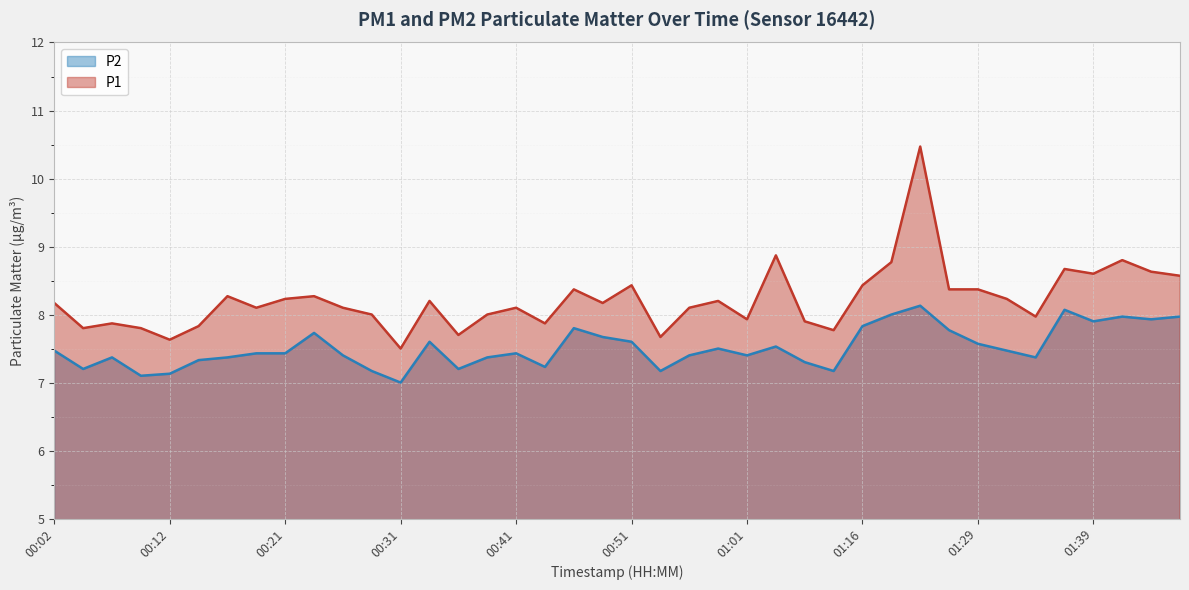

Reading left to right, what are all the values shown in this chart?

P1: 8.2	7.8	7.9	7.8	7.6	7.8	8.3	8.1	8.2	8.3	8.1	8.0	7.5	8.2	7.7	8.0	8.1	7.9	8.4	8.2	8.4	7.7	8.1	8.2	7.9	8.9	7.9	7.8	8.4	8.8	10.5	8.4	8.4	8.2	8.0	8.7	8.6	8.8	8.6	8.6
P2: 7.5	7.2	7.4	7.1	7.1	7.3	7.4	7.4	7.4	7.7	7.4	7.2	7.0	7.6	7.2	7.4	7.4	7.2	7.8	7.7	7.6	7.2	7.4	7.5	7.4	7.5	7.3	7.2	7.8	8.0	8.1	7.8	7.6	7.5	7.4	8.1	7.9	8.0	7.9	8.0